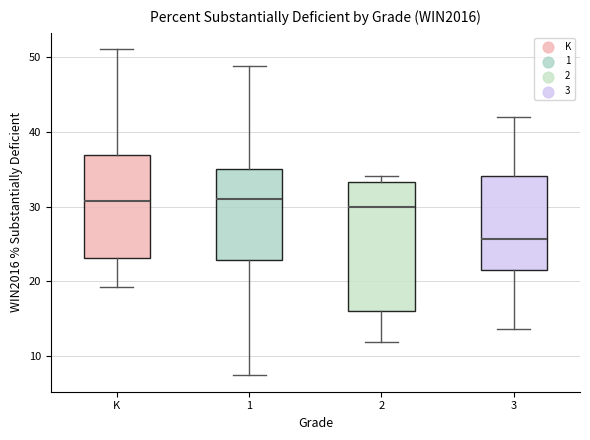

Which box is the tallest, from its lower edge to its upper edge?

2